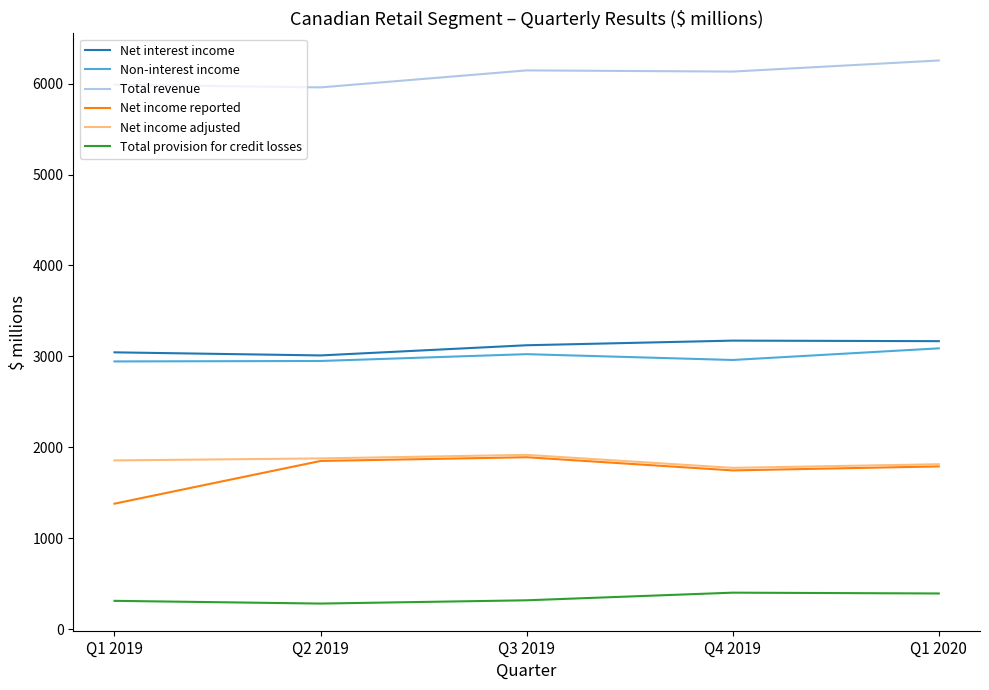

Which series has the largest total across all categories?

Total revenue